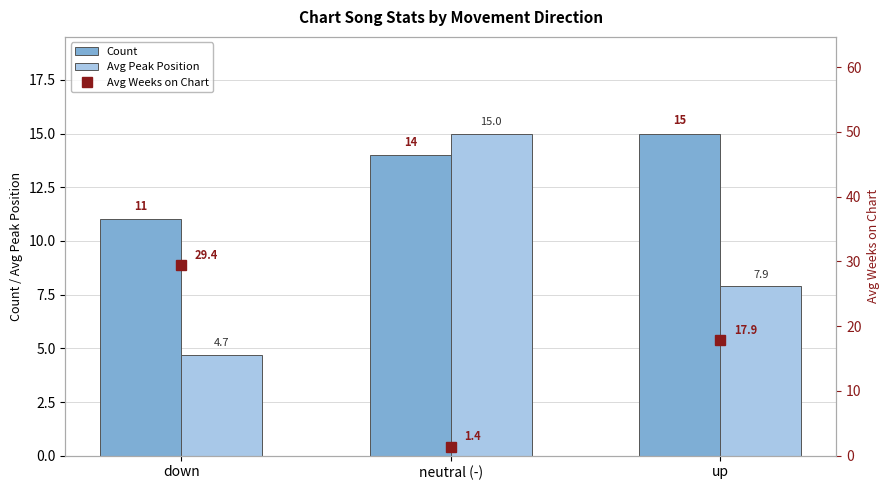

Rank the series by their average value, from highest to lowest.

Avg Weeks on Chart, Count, Avg Peak Position